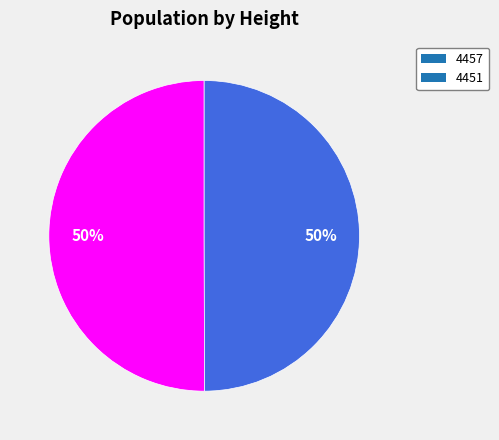

To the nearest percent, what percentage of the pie is 4457?

50%